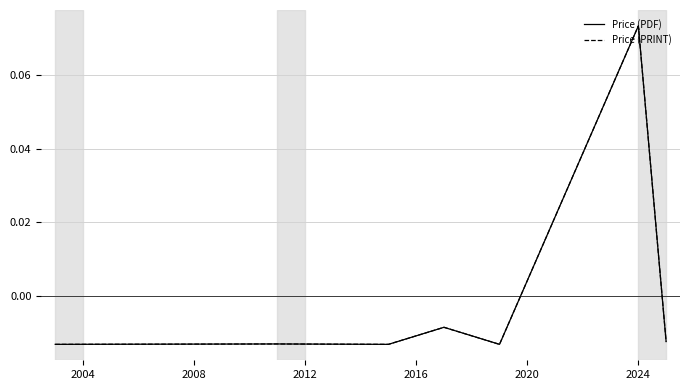

Does the chart display data point markers on the line(s)?

No